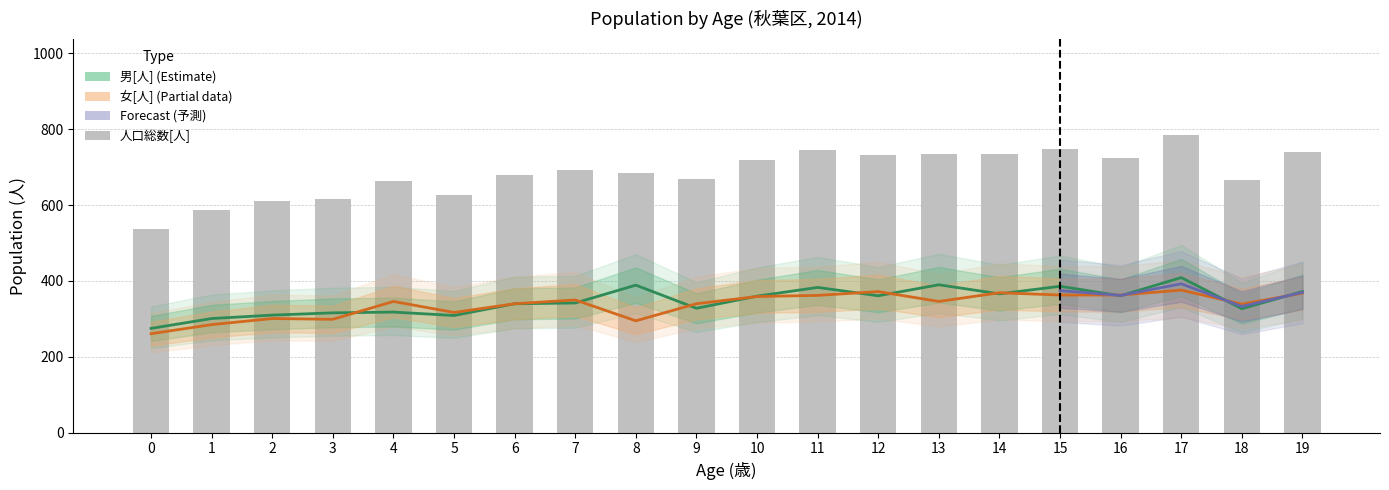

Which series changed the most between 6 and 16?

人口総数[人]